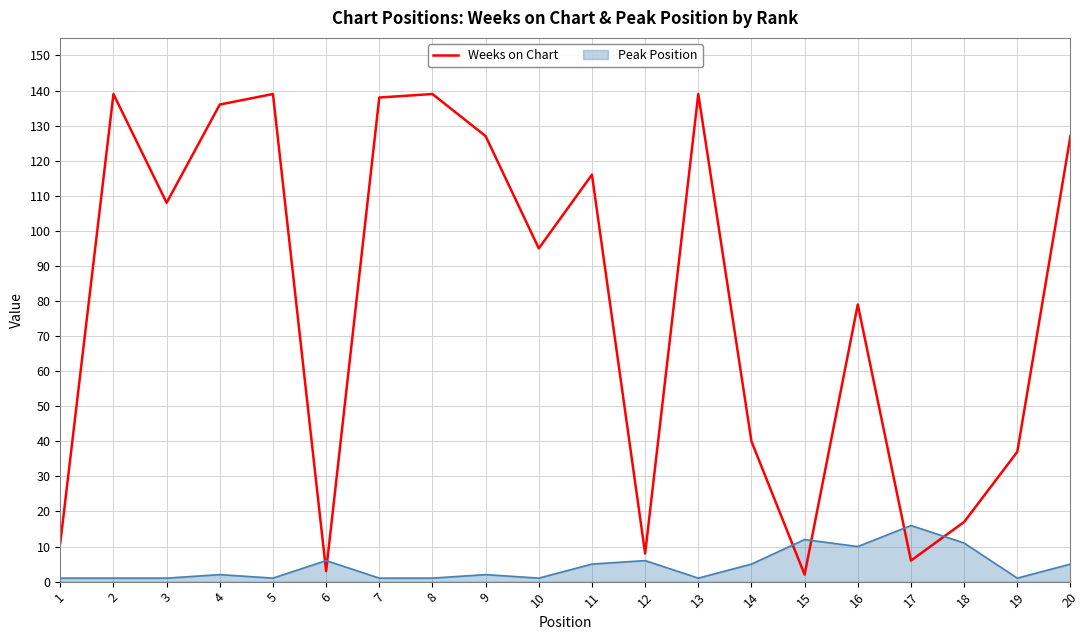

Which series has the widest spread of values?

Weeks on Chart